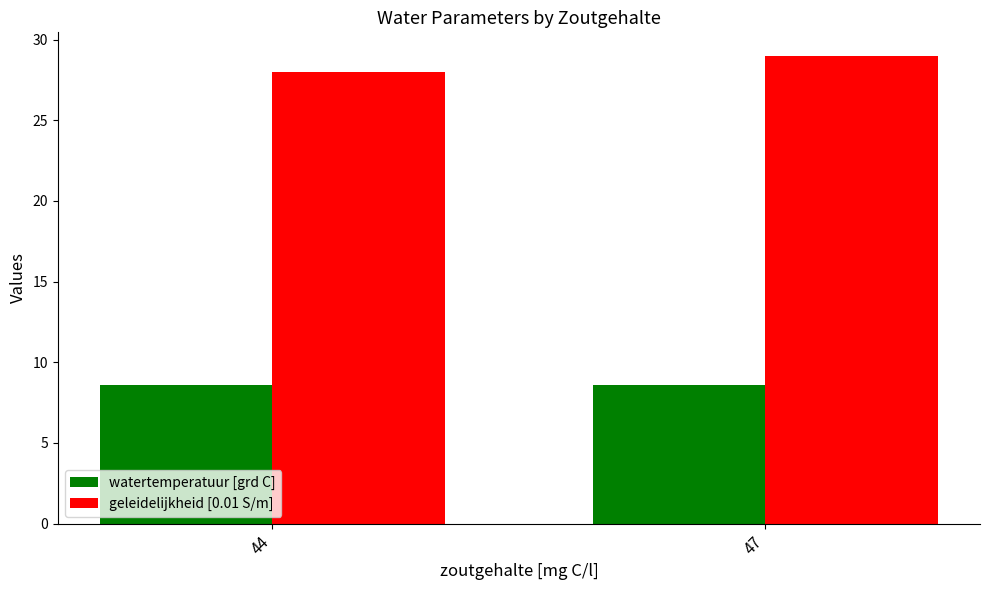

How many bars are there in total?

4